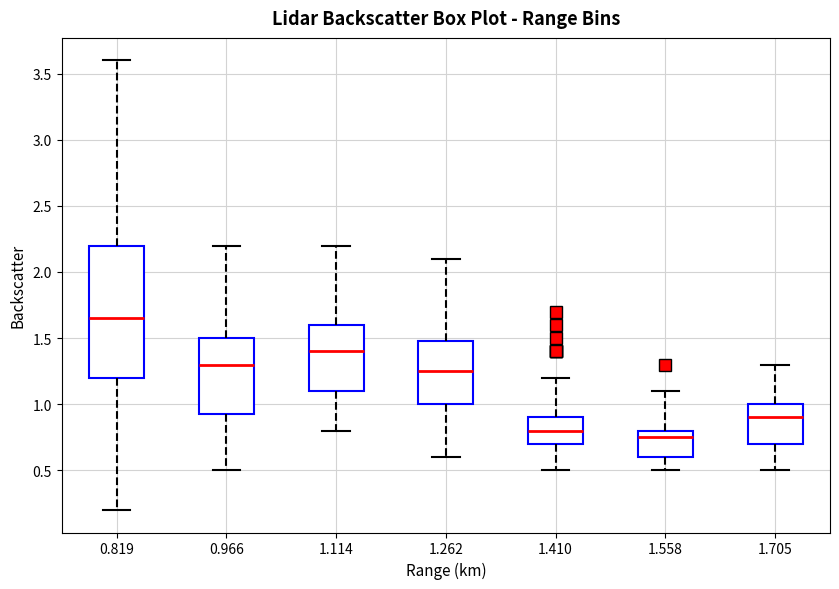

Reading left to right, read every box against the y-axis: the position of its median line, the range the box covers, and the ends of its whiskers. The values are not printed on the chart, so give them approximately, as read against the axis.

0.819: median 1.65, box 1.20 to 2.20, whiskers 0.20 to 3.60
0.966: median 1.30, box 0.95 to 1.50, whiskers 0.50 to 2.20
1.114: median 1.40, box 1.10 to 1.60, whiskers 0.80 to 2.20
1.262: median 1.25, box 1.00 to 1.50, whiskers 0.60 to 2.10
1.410: median 0.80, box 0.70 to 0.90, whiskers 0.50 to 1.20
1.558: median 0.75, box 0.60 to 0.80, whiskers 0.50 to 1.10
1.705: median 0.90, box 0.70 to 1.00, whiskers 0.50 to 1.30